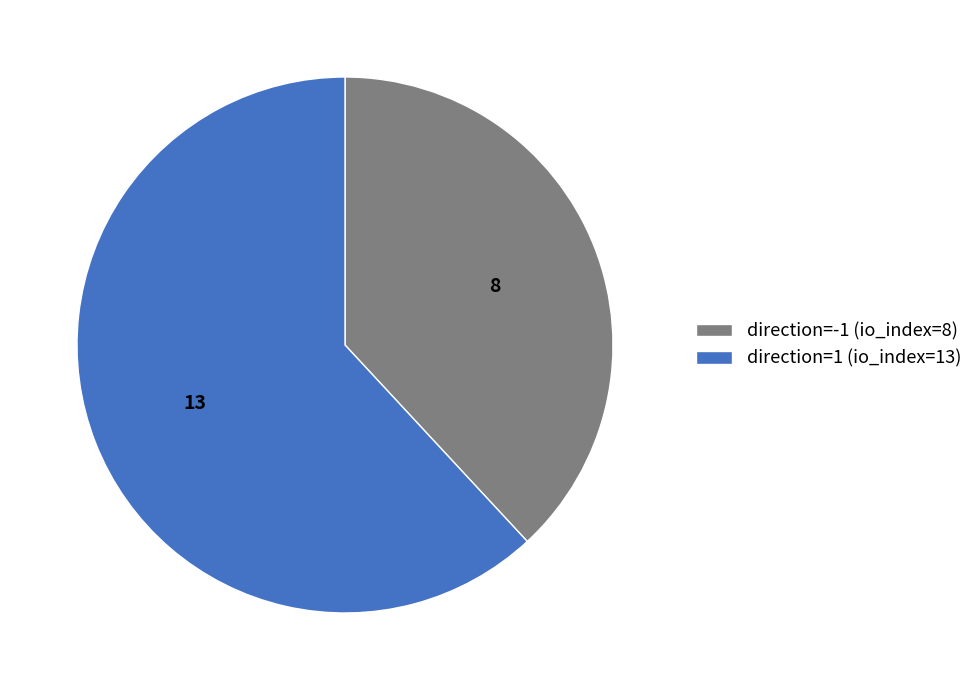

Is the sum of direction=-1 (io_index=8) and direction=1 (io_index=13) greater than half?

Yes